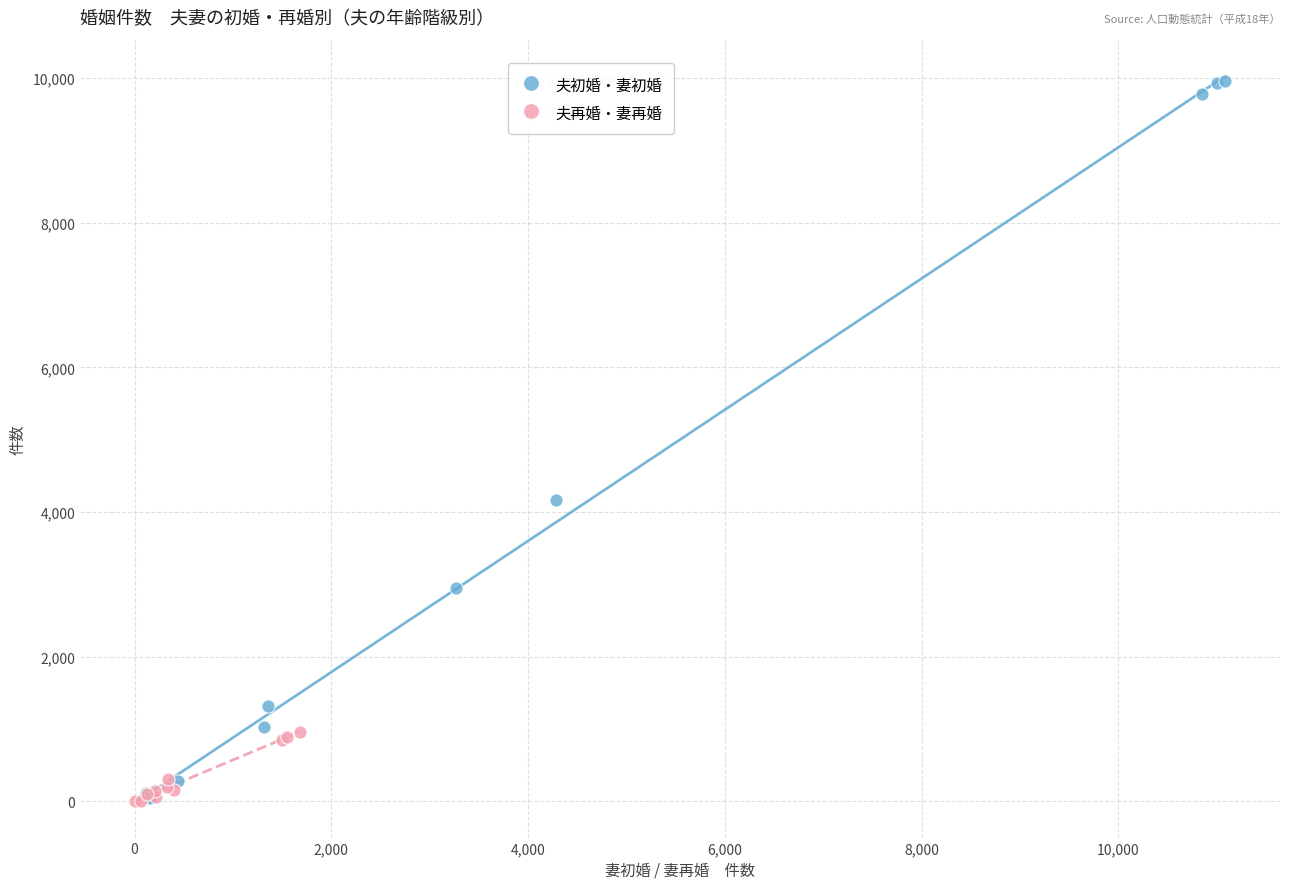

What are all the series names shown in the legend?

夫初婚・妻初婚, 夫再婚・妻再婚